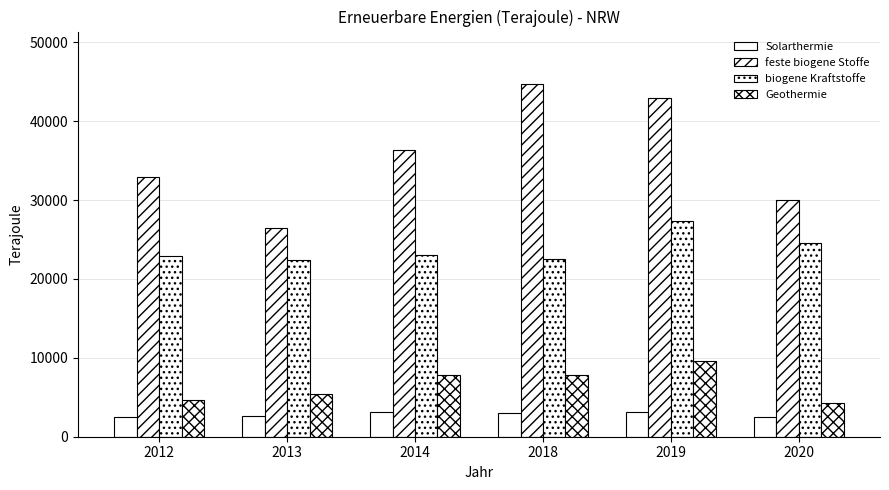

What is the total value across all series at 2020?

61161.0